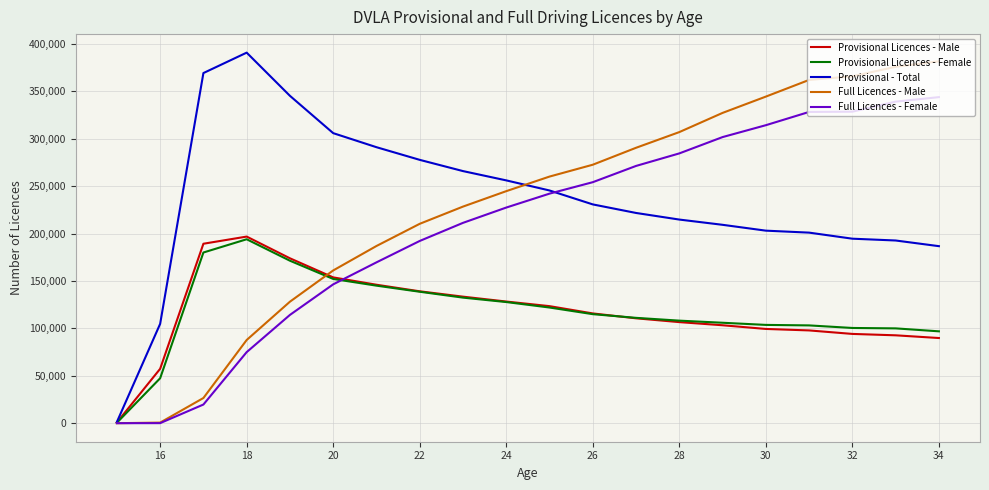

What is the maximum value for Provisional Licences - Male?

196873